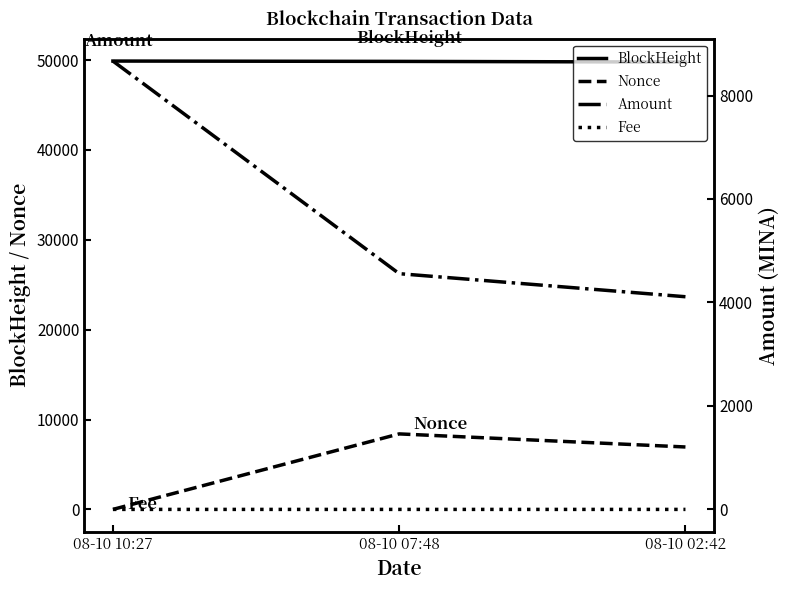

What position from the right is 08-10 10:27?

3